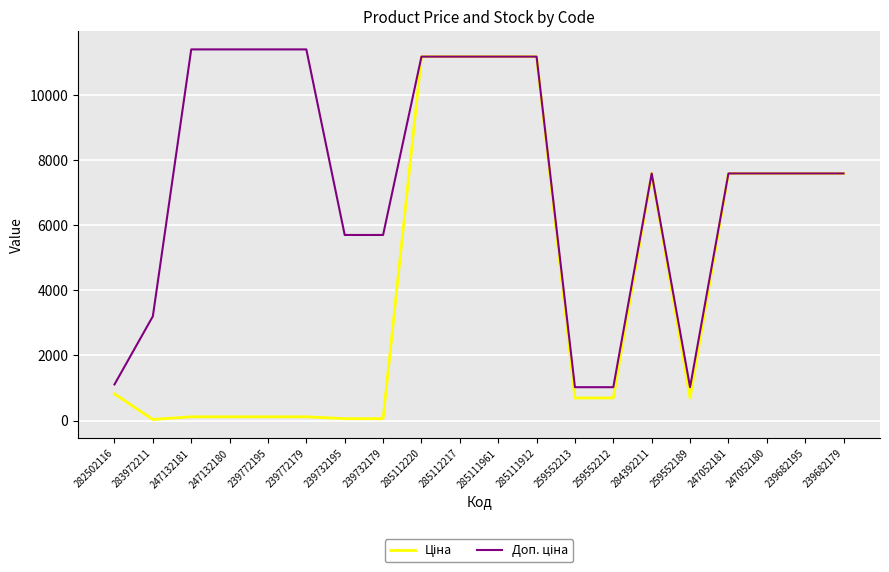

What is the greatest value displayed?

11410.0